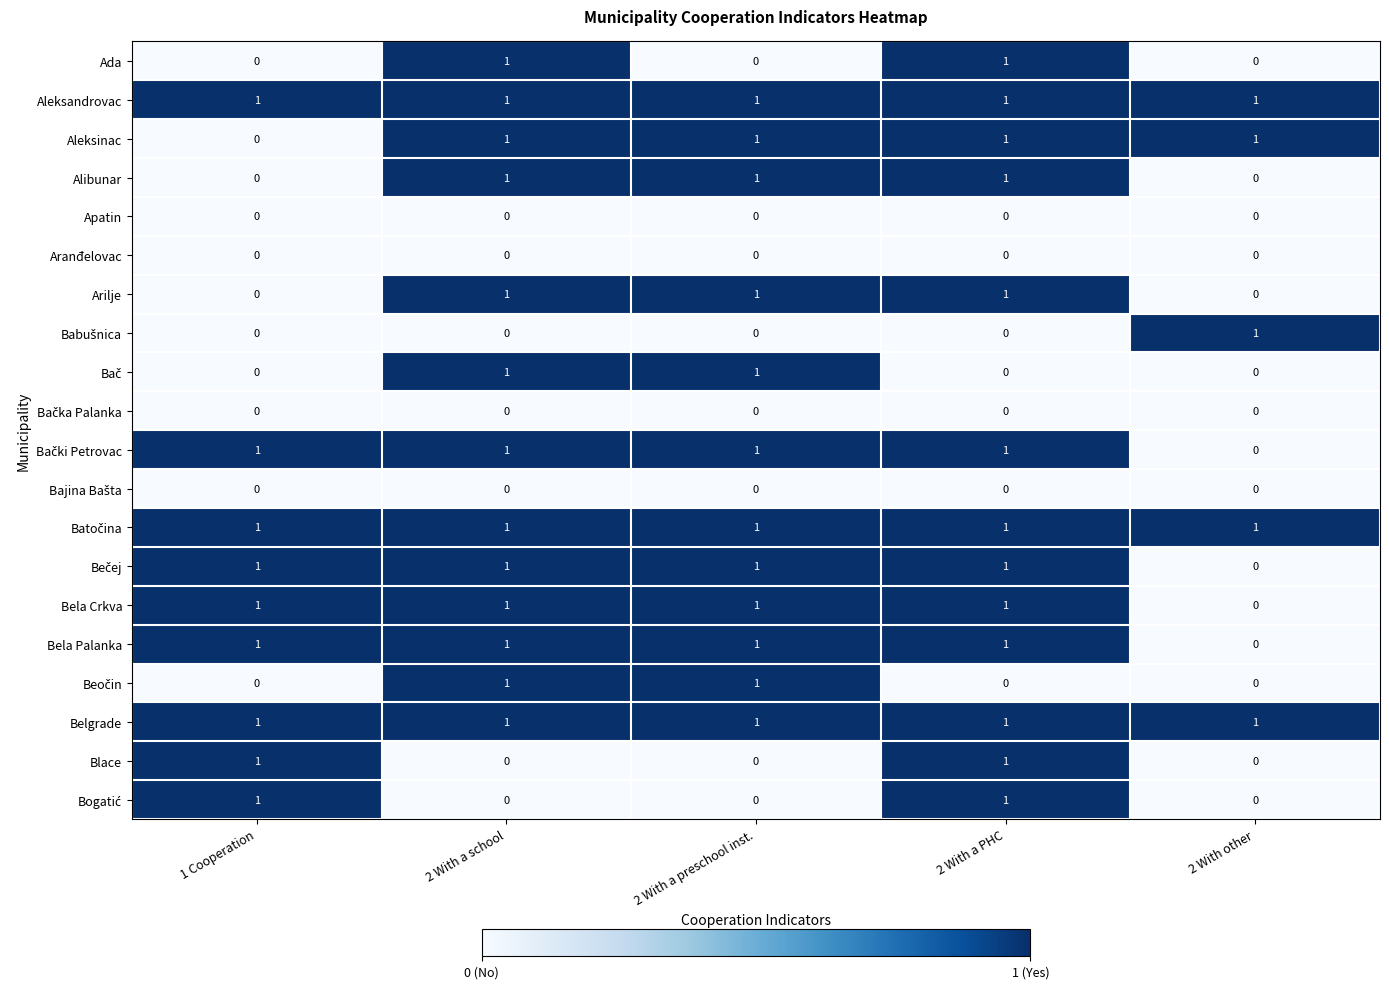

The value of Ada at 2 With a school is 1. True or false?

True